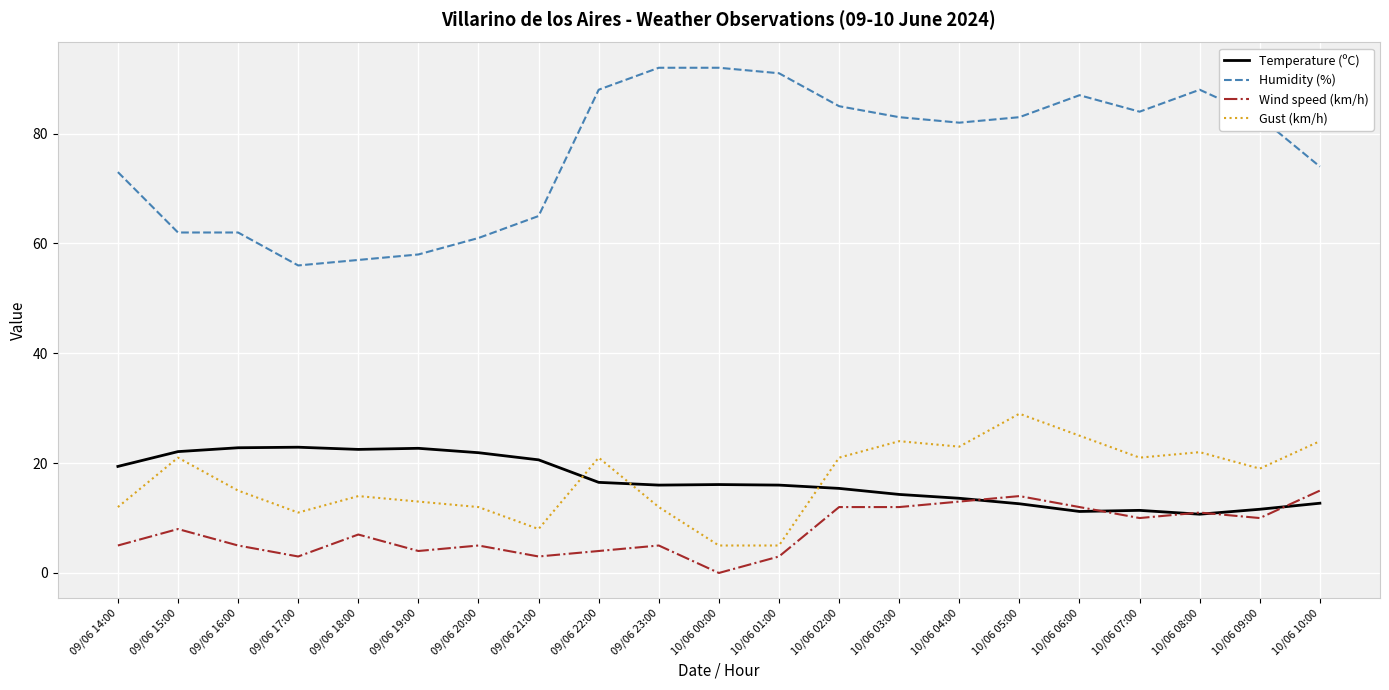

Is it true that Humidity (%) equals 65.0 at 09/06 21:00?

True